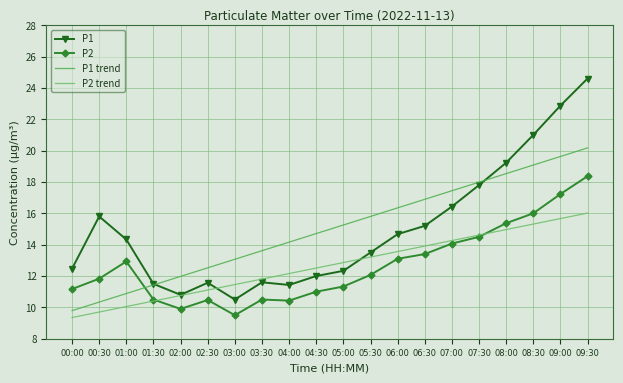

Which series has the widest spread of values?

P1